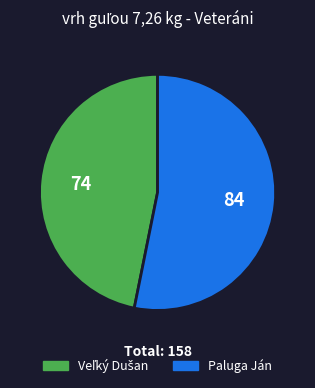

Which slice is the largest?

Paluga Ján